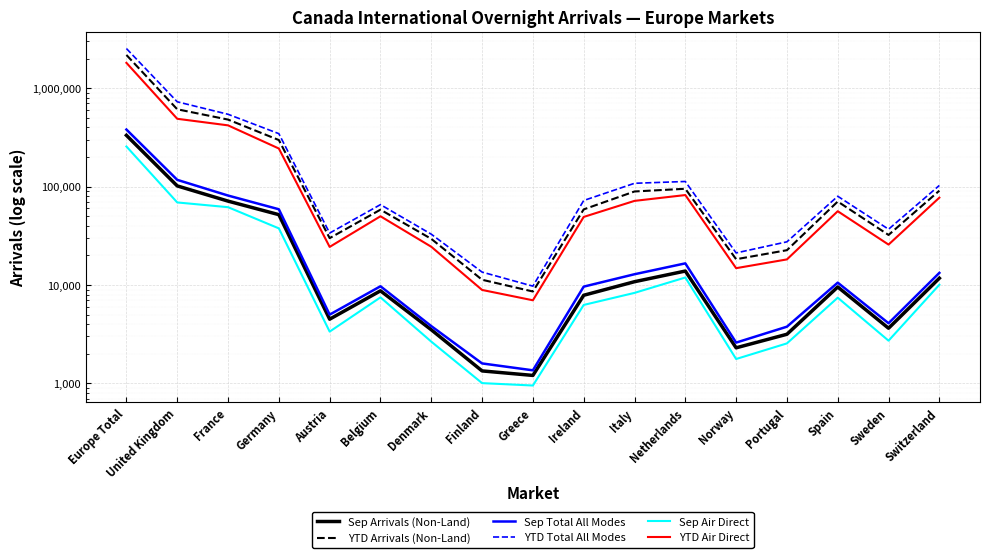

True or false: Sep Arrivals (Non-Land) and YTD Arrivals (Non-Land) intersect in this chart.

False